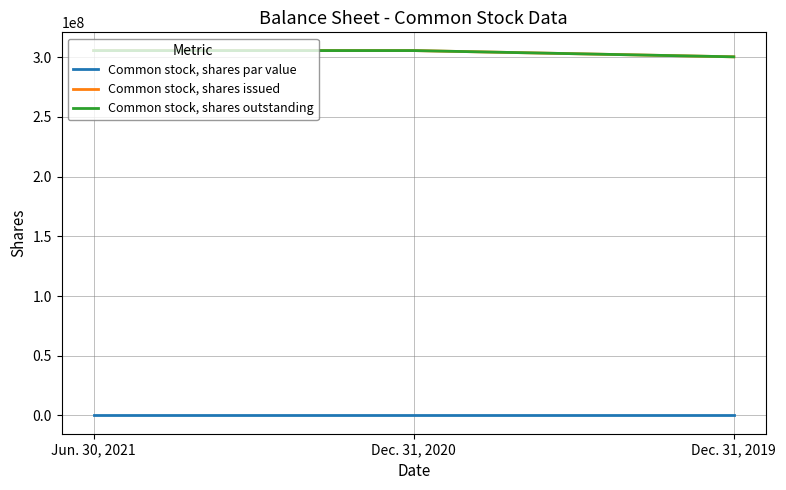

What position from the left is Dec. 31, 2019?

3